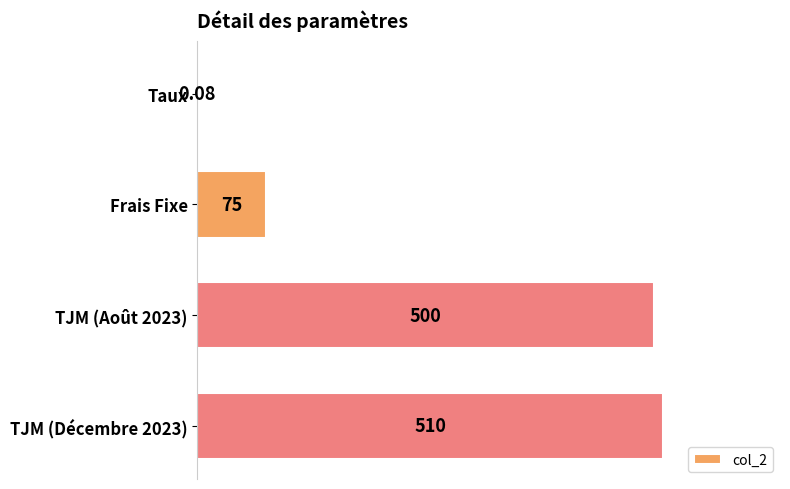

Between Frais Fixe and Taux, which is larger?

Frais Fixe